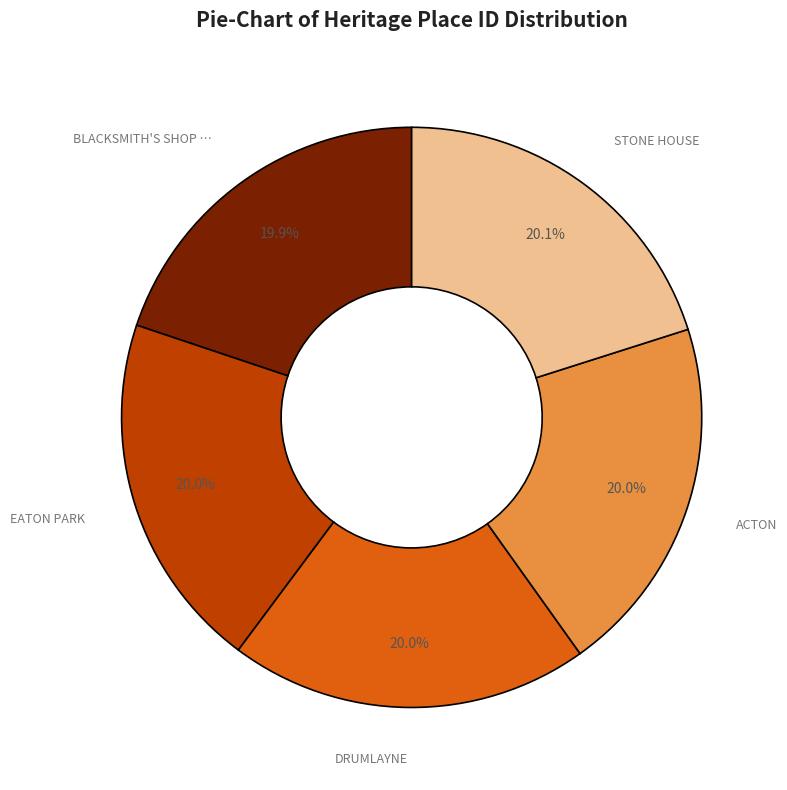

Is there any slice that represents more than half of the pie?

No